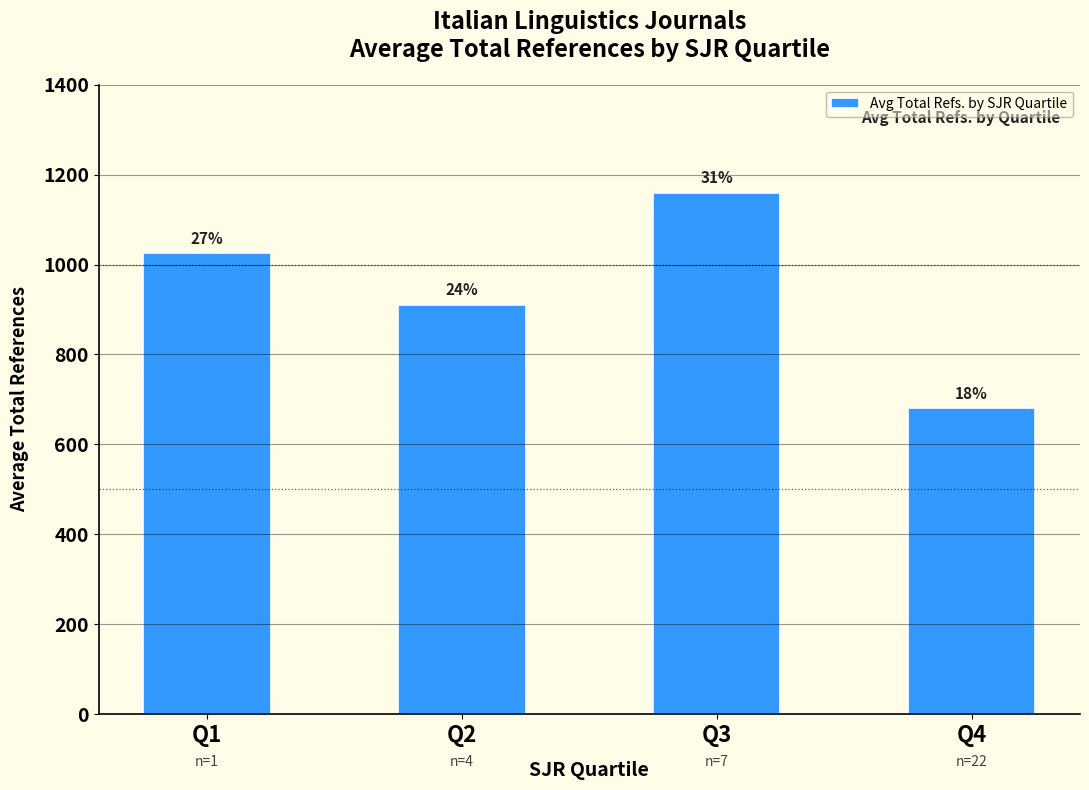

How many bars are there in total?

4